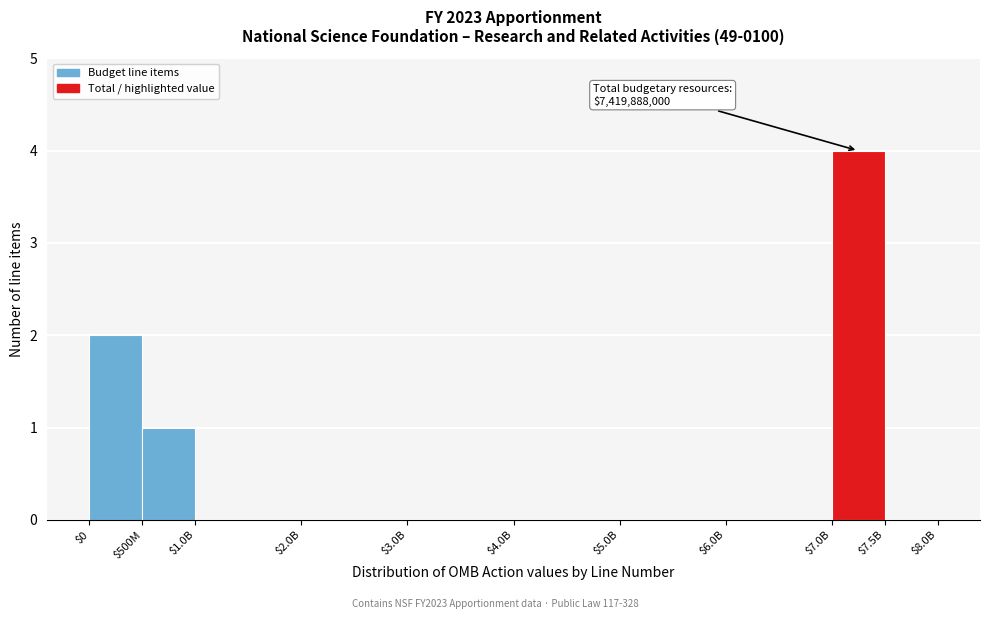

The chart shows a value of 0 at $2.0B. True or false?

True